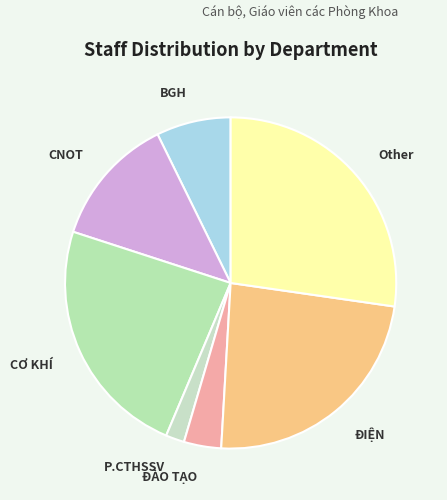

What is the ratio of the value at BGH to the value at P.CTHSSV?

4.0